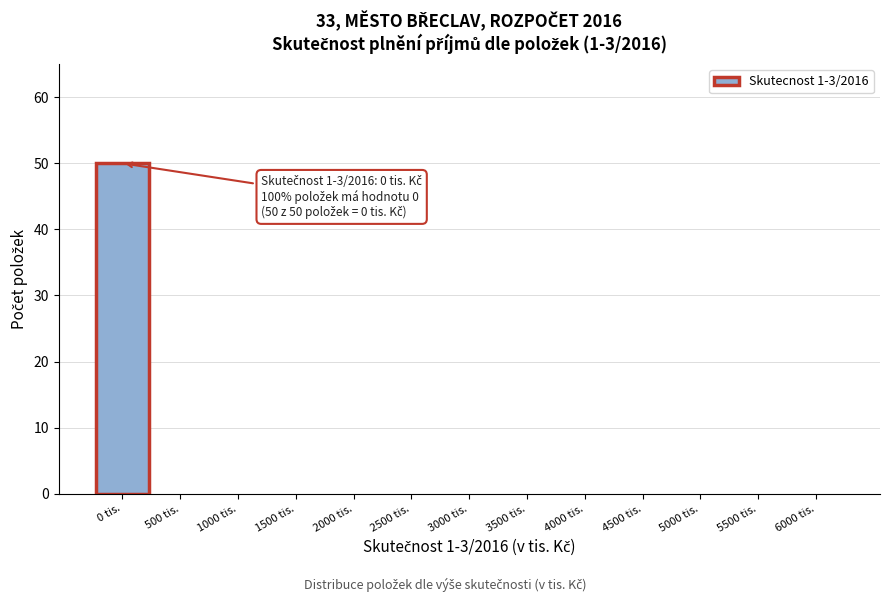

Reading left to right, list all the values displayed in this chart.

0 tis.=50	500 tis.=0	1000 tis.=0	1500 tis.=0	2000 tis.=0	2500 tis.=0	3000 tis.=0	3500 tis.=0	4000 tis.=0	4500 tis.=0	5000 tis.=0	5500 tis.=0	6000 tis.=0